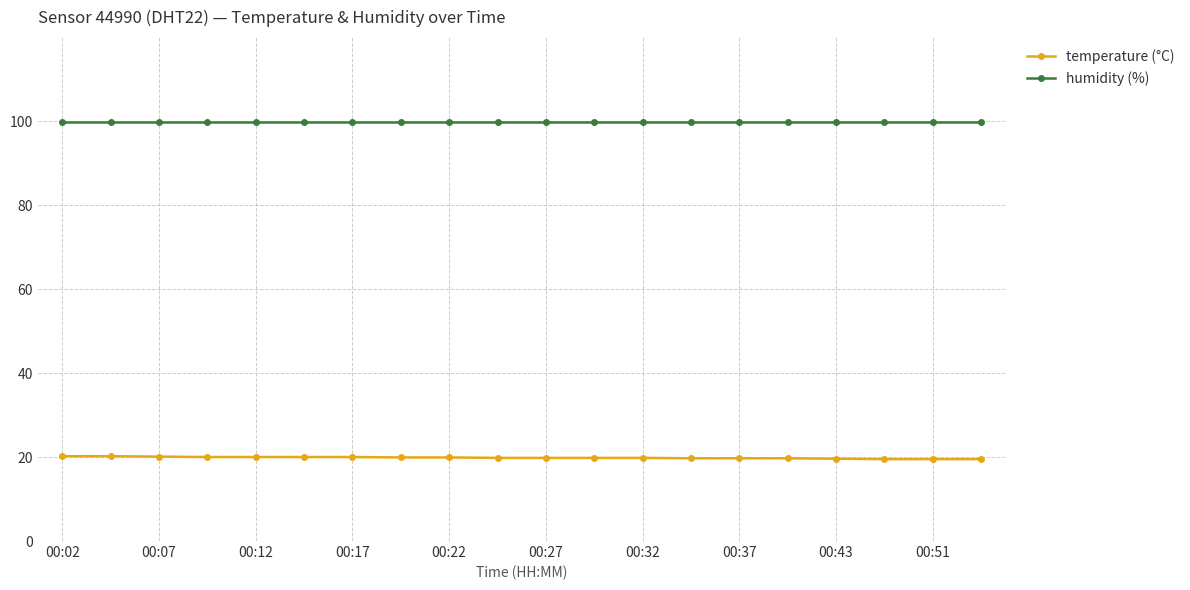

True or false: temperature (°C) and humidity (%) cross at least once.

False